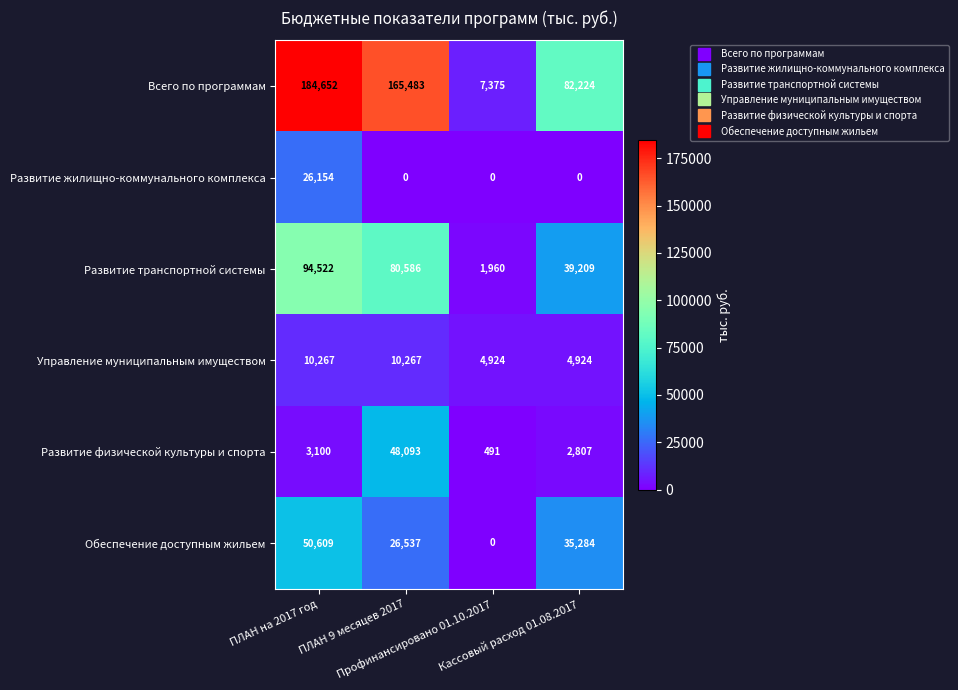

What is the minimum value for Развитие физической культуры и спорта?

491